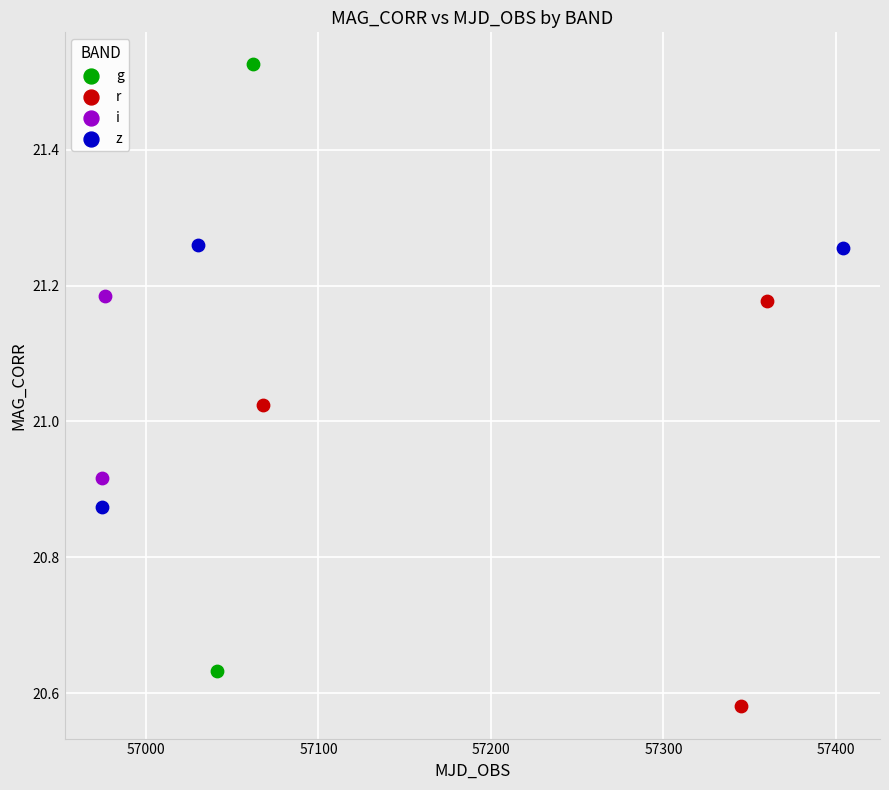

What are all the series names shown in the legend?

g, r, i, z